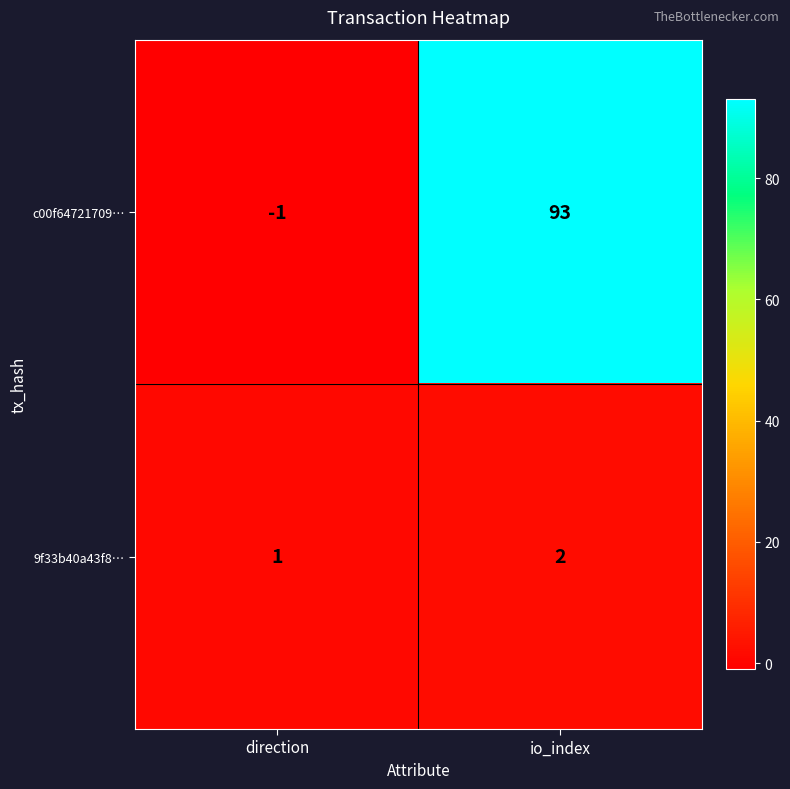

What is the spread (max minus min) of values at io_index?

91